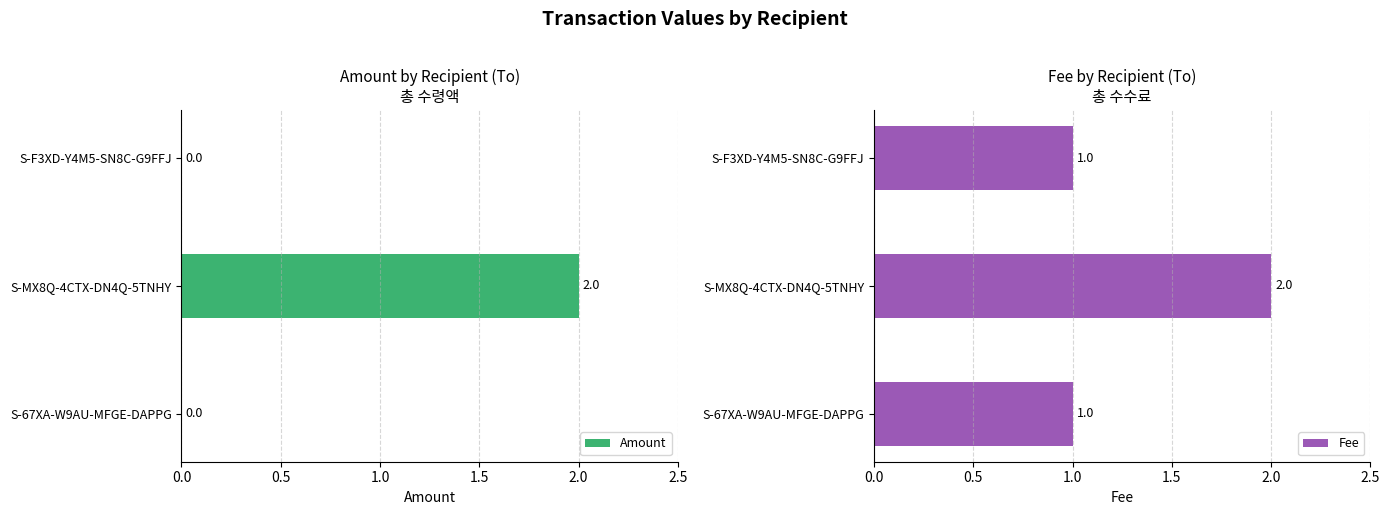

The value of Amount at S-MX8Q-4CTX-DN4Q-5TNHY is 3. True or false?

False